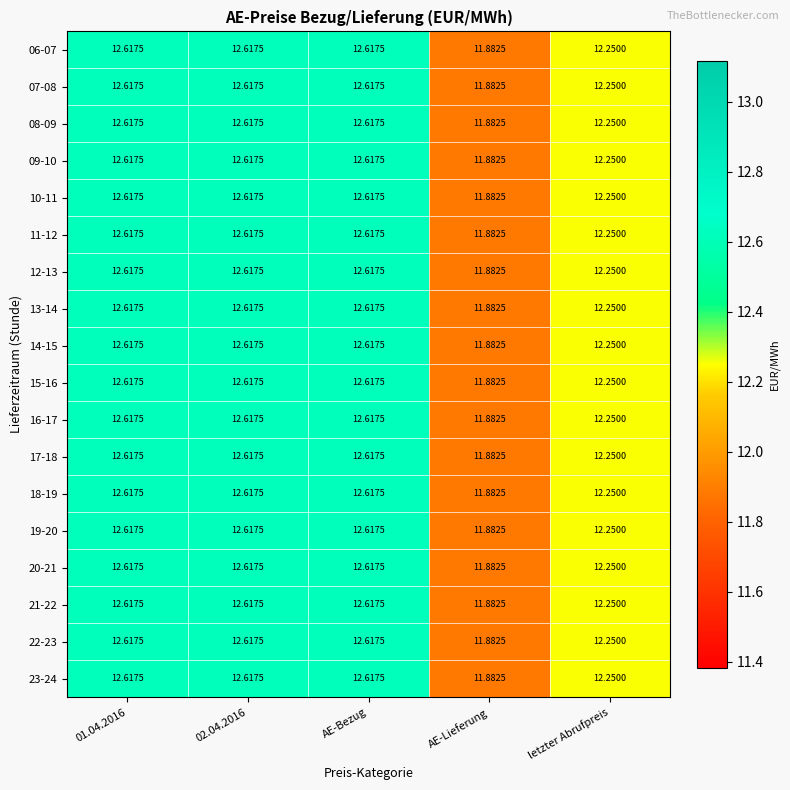

Is the value of 14-15 at letzter Abrufpreis greater than the value of 15-16 at AE-Lieferung?

Yes